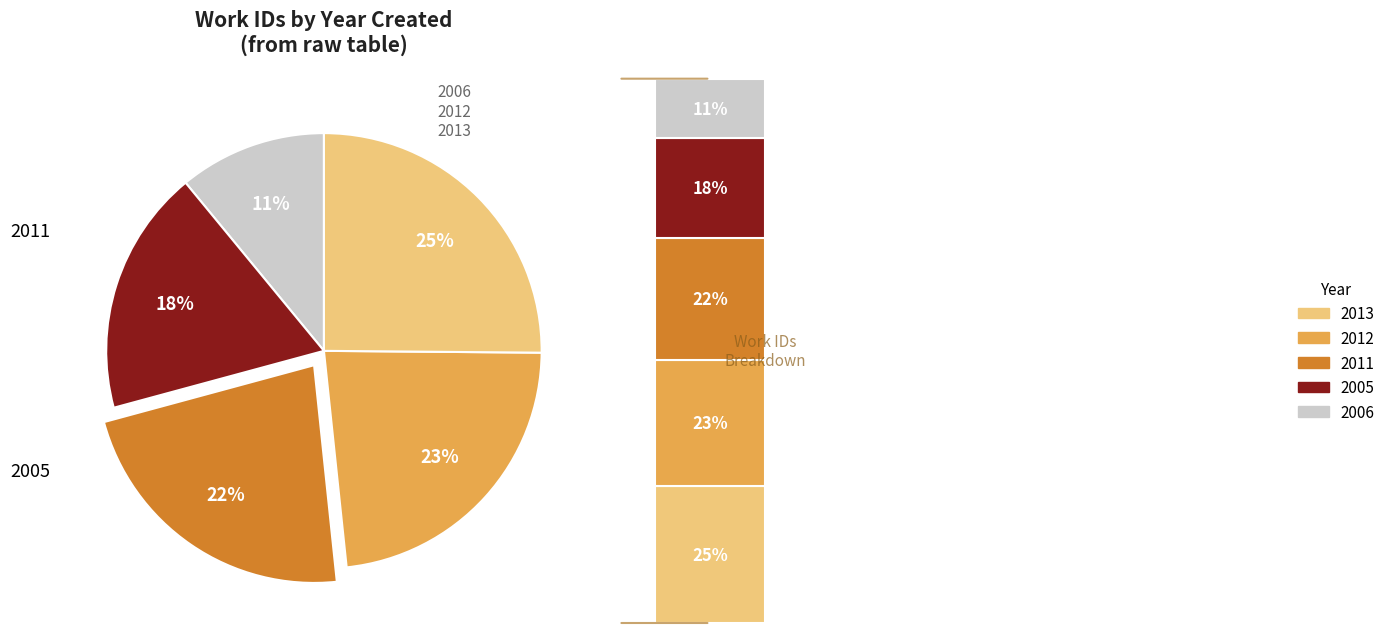

What is the total percentage of 2011 and 2013?

47.6%